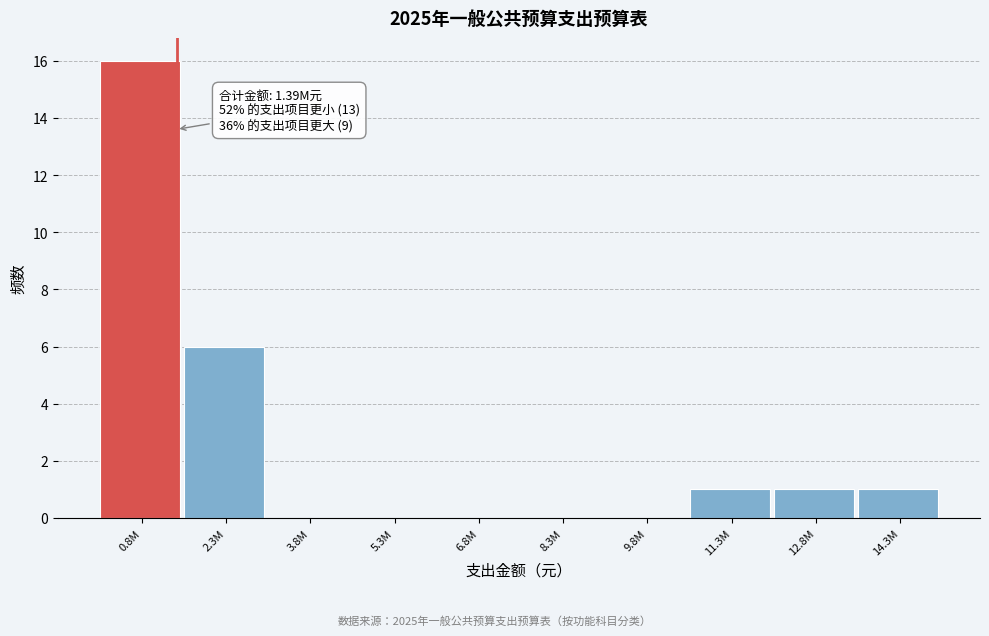

Reading left to right, extract all data points from this chart.

0.8M=16	2.3M=6	3.8M=0	5.3M=0	6.8M=0	8.3M=0	9.8M=0	11.3M=1	12.8M=1	14.3M=1